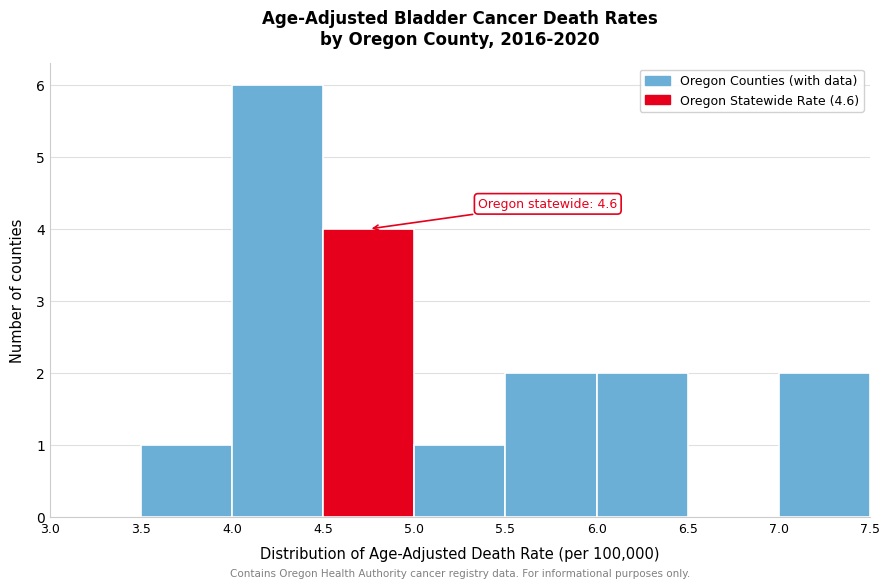

Which range on the x-axis has the tallest bar?

4.0 to 4.5